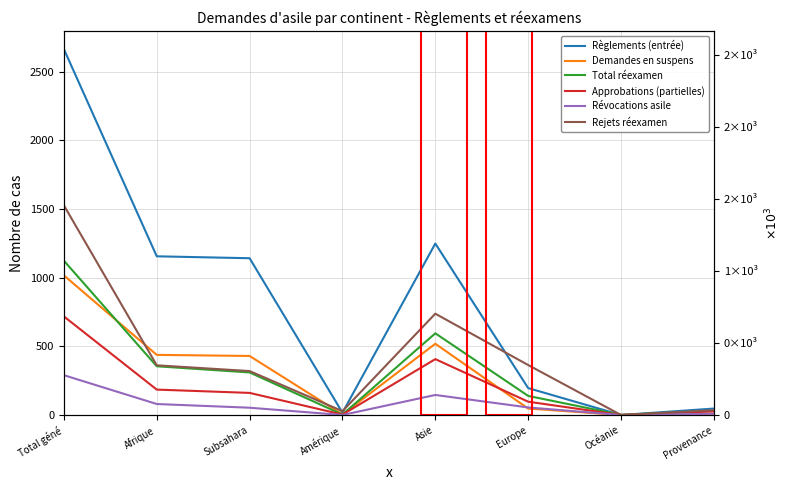

Reading left to right, what are all the values shown in this chart?

Règlements (entrée): Total géné=2665	Afrique=1156	Subsahara=1142	Amérique=17	Asie=1249	Europe=196	Océanie=0	Provenance=47
Demandes en suspens: Total géné=1017	Afrique=438	Subsahara=430	Amérique=4	Asie=519	Europe=47	Océanie=0	Provenance=9
Total réexamen: Total géné=1124	Afrique=355	Subsahara=310	Amérique=3	Asie=595	Europe=139	Océanie=1	Provenance=31
Approbations (partielles): Total géné=718	Afrique=185	Subsahara=161	Amérique=3	Asie=407	Europe=97	Océanie=0	Provenance=26
Révocations asile: Total géné=290	Afrique=80	Subsahara=53	Amérique=0	Asie=146	Europe=55	Océanie=0	Provenance=9
Rejets réexamen: Total géné=1527	Afrique=362	Subsahara=320	Amérique=28	Asie=738	Europe=364	Océanie=0	Provenance=35